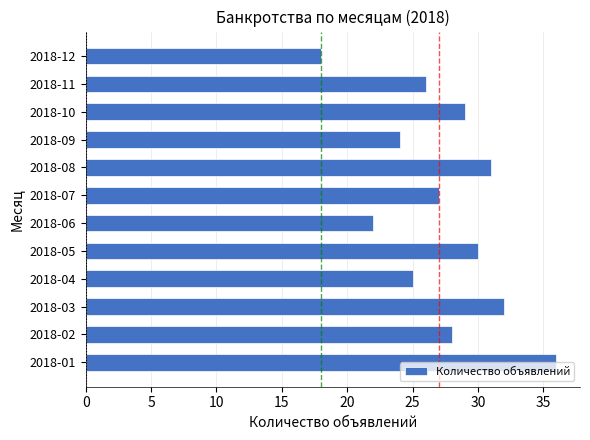

List the labels in order of value, smallest first.

2018-12, 2018-06, 2018-09, 2018-04, 2018-11, 2018-07, 2018-02, 2018-10, 2018-05, 2018-08, 2018-03, 2018-01